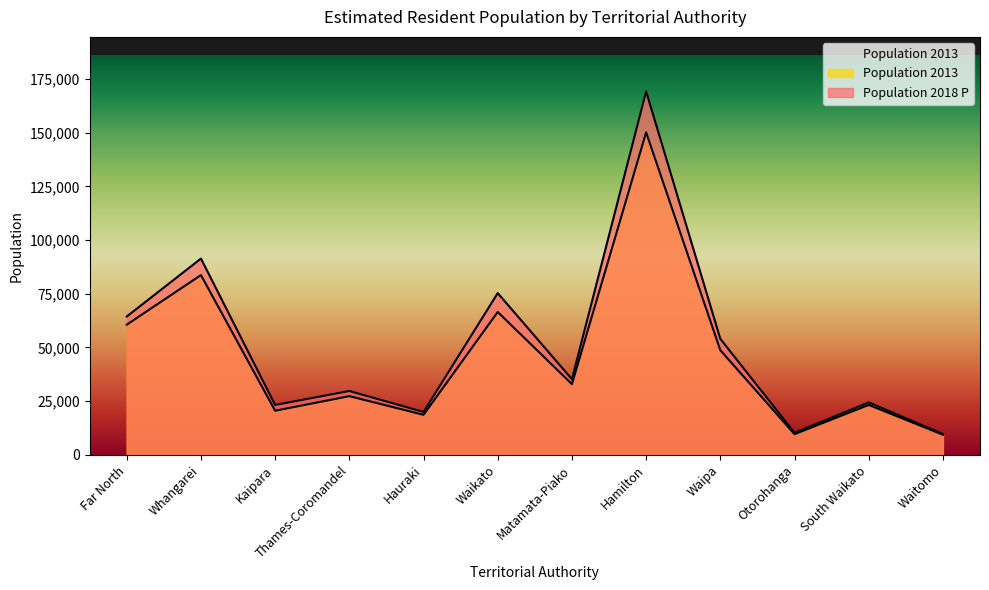

In Population 2018 P, how many points are higher than both neighbors (excluding endpoints)?

5